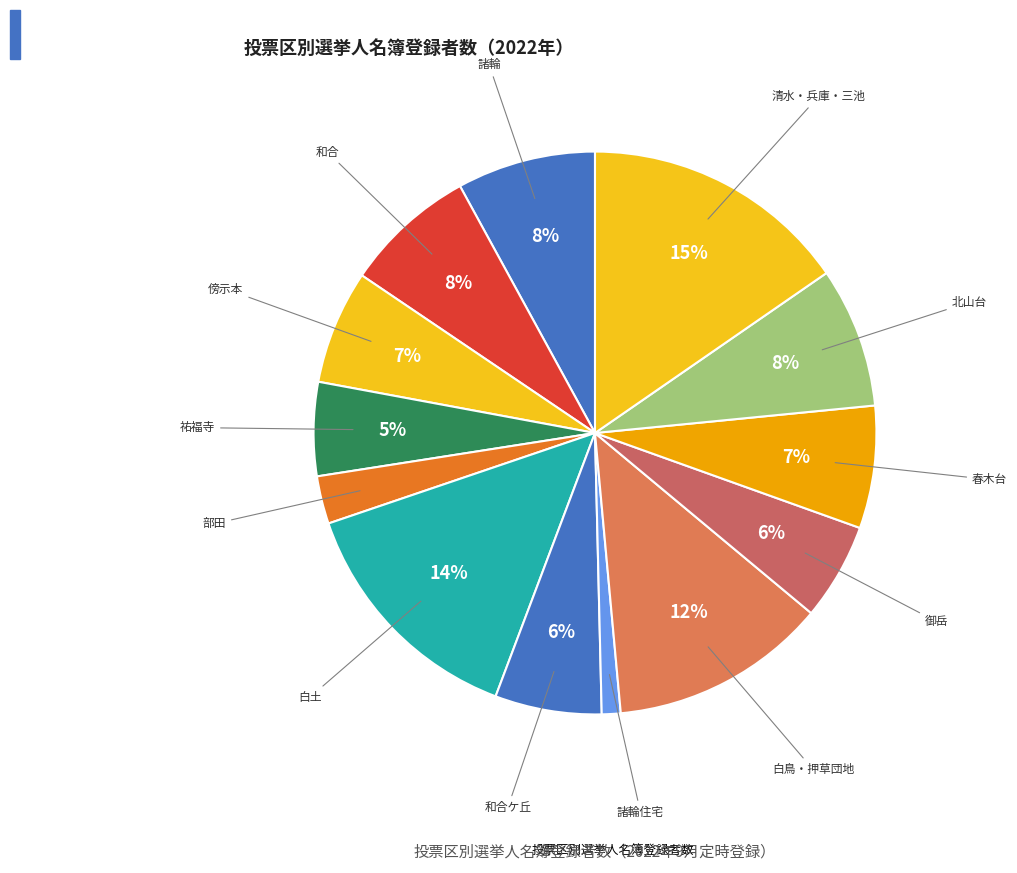

Rank the categories by value from lowest to highest.

諸輪住宅, 部田, 祐福寺, 御岳, 和合ケ丘, 傍示本, 春木台, 和合, 諸輪, 北山台, 白鳥・押草団地, 白土, 清水・兵庫・三池